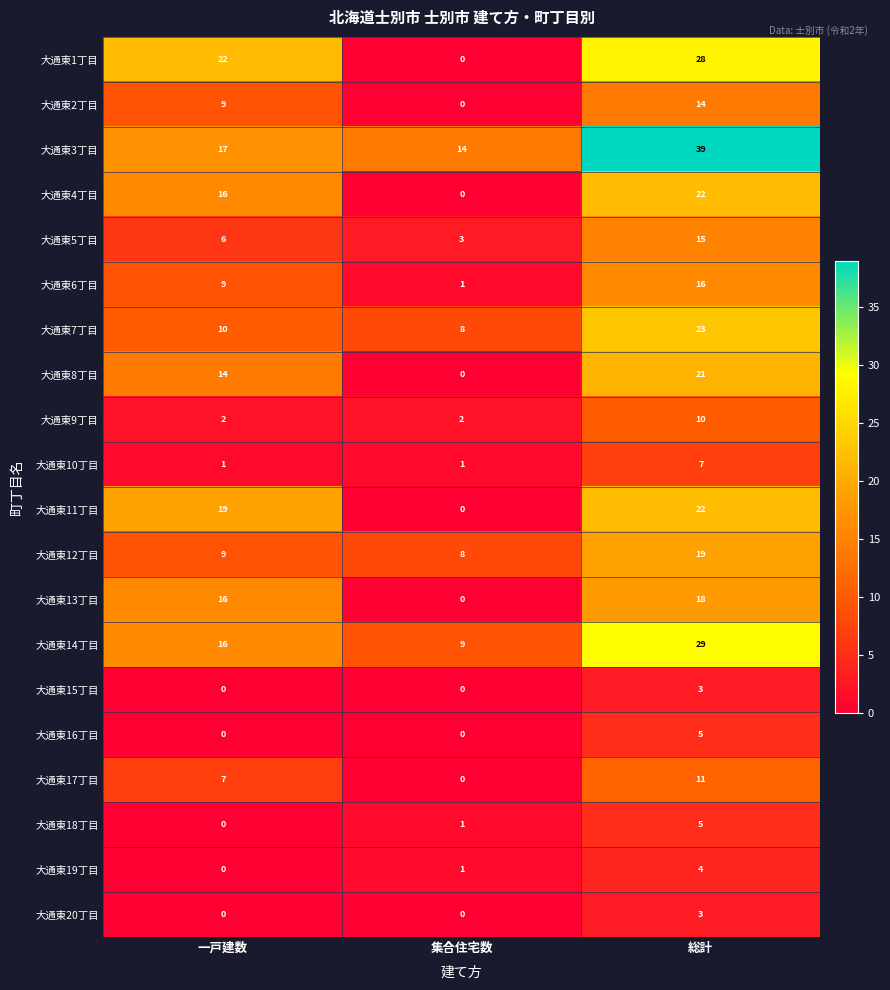

How many 大通東11丁目 values are between 0 and 22?

3